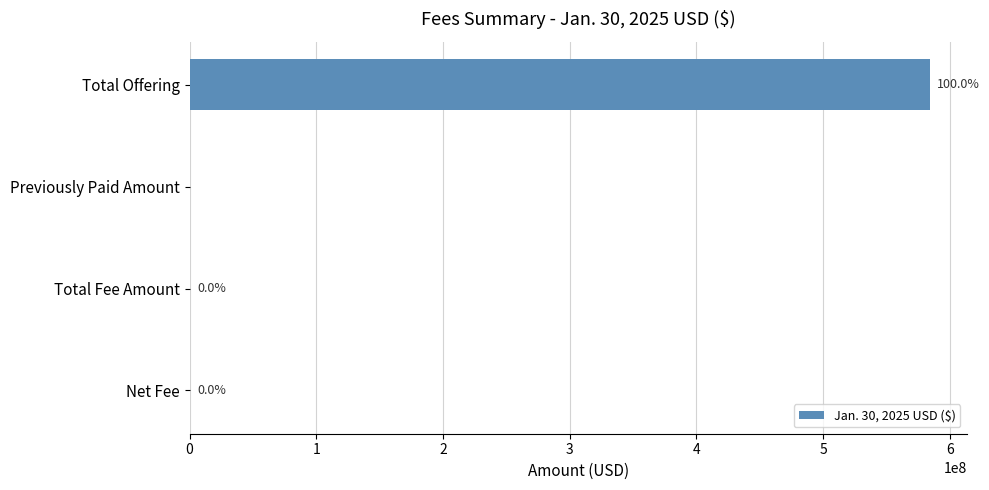

Reading top to bottom, what are all the values shown in this chart?

Total Offering=584000000.0	Previously Paid Amount=0.0	Total Fee Amount=89410.4	Net Fee=89410.4